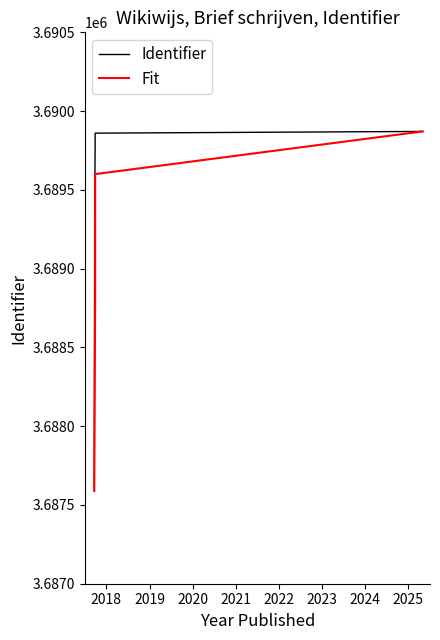

What is the lowest value of the Fit series?

3687589